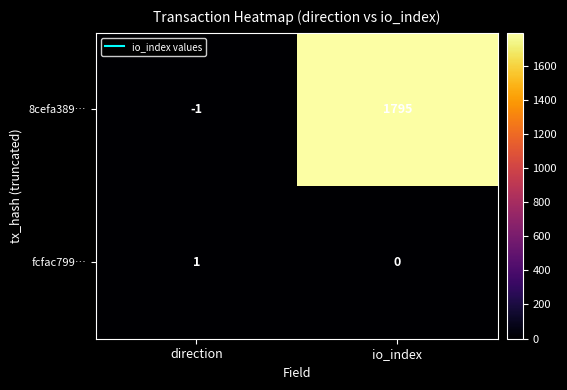

At how many categories does at least one series exceed 707?

1